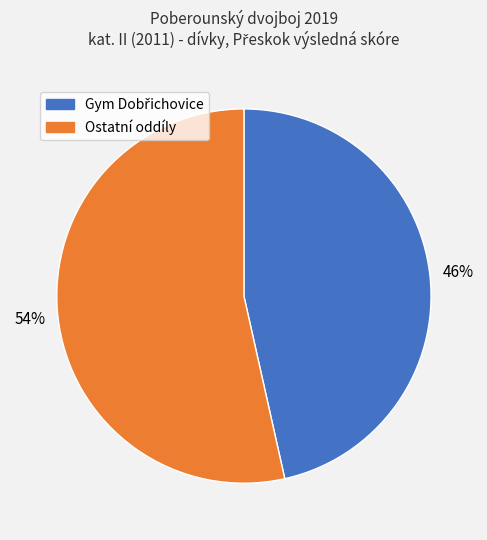

Is there a majority slice in this chart?

Yes